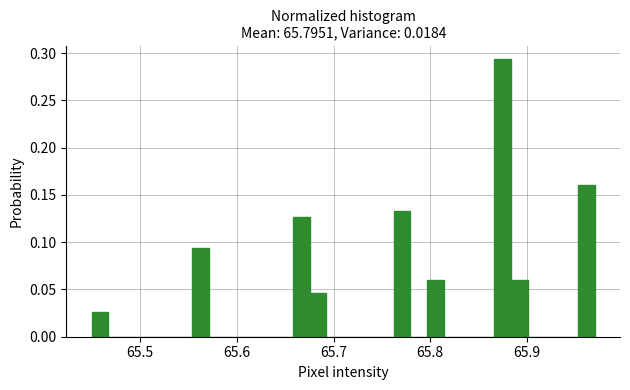

Around what value on the x-axis is the tallest bar? Give the approximate position of its centre, as read against the axis.

65.87